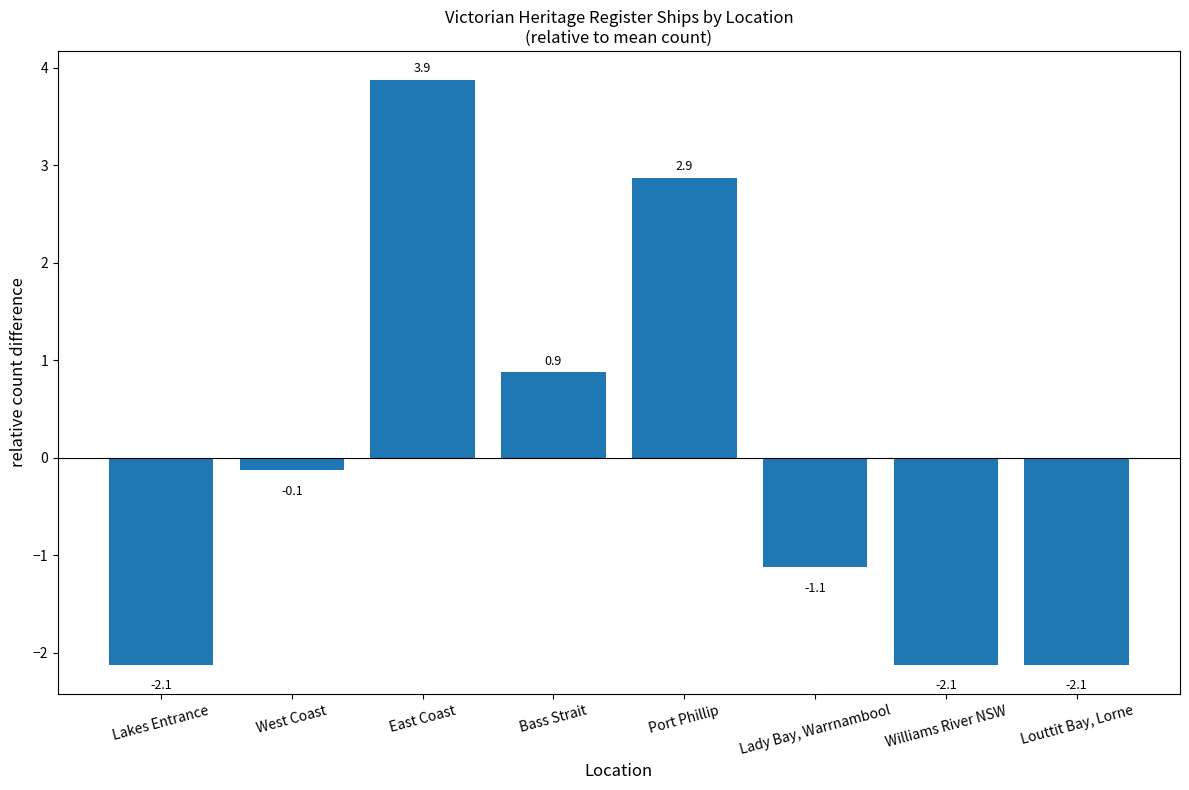

What is the difference between the maximum and minimum values?

6.0